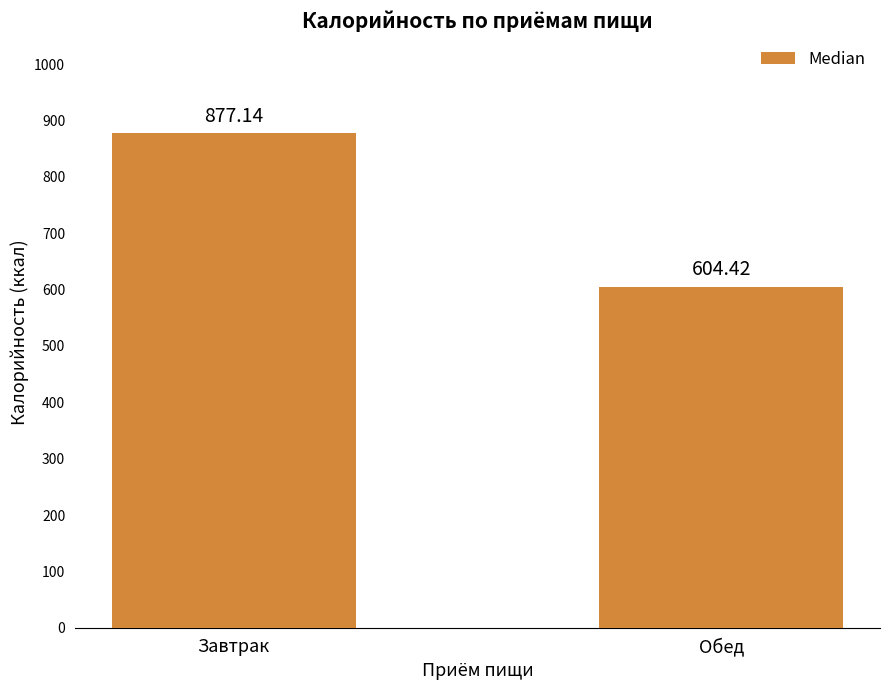

Are the bars horizontal?

No